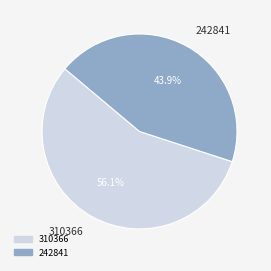

True or false: 242841 accounts for 44% of the total.

True